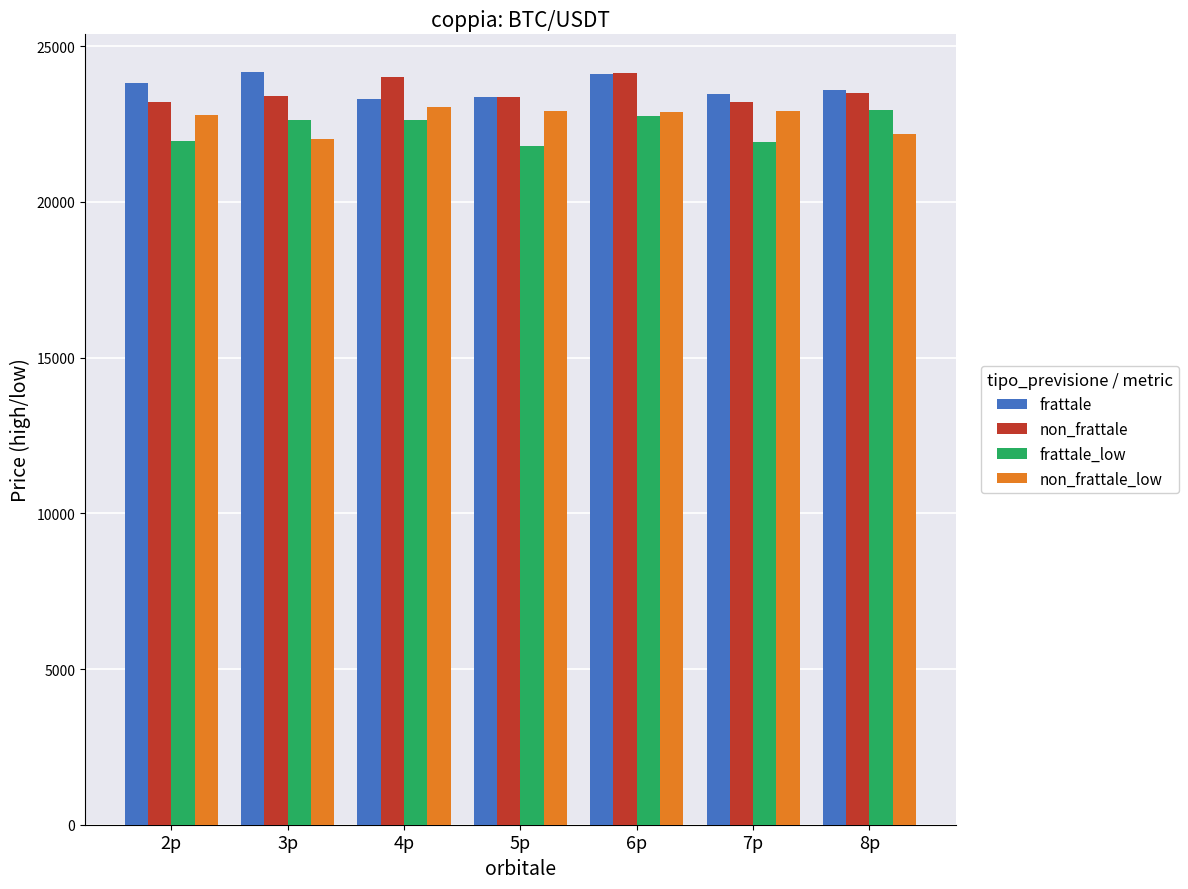

What is the label of the 6th bar from the right?

3p